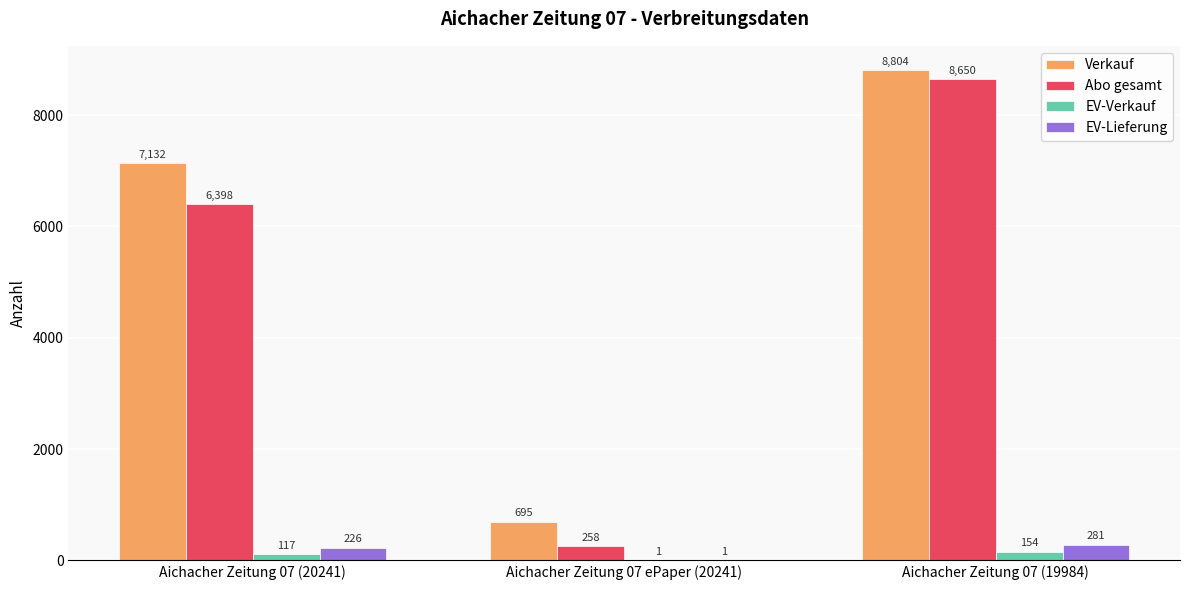

What is the sum of the EV-Verkauf values at Aichacher Zeitung 07 (20241) and Aichacher Zeitung 07 (19984)?

271